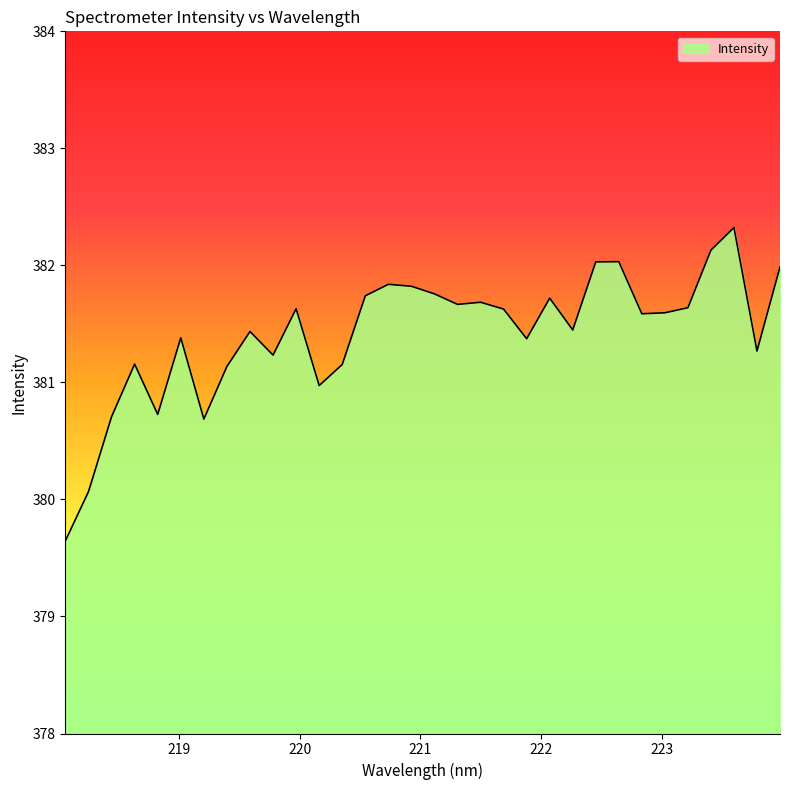

How many categories are shown in the chart?

32